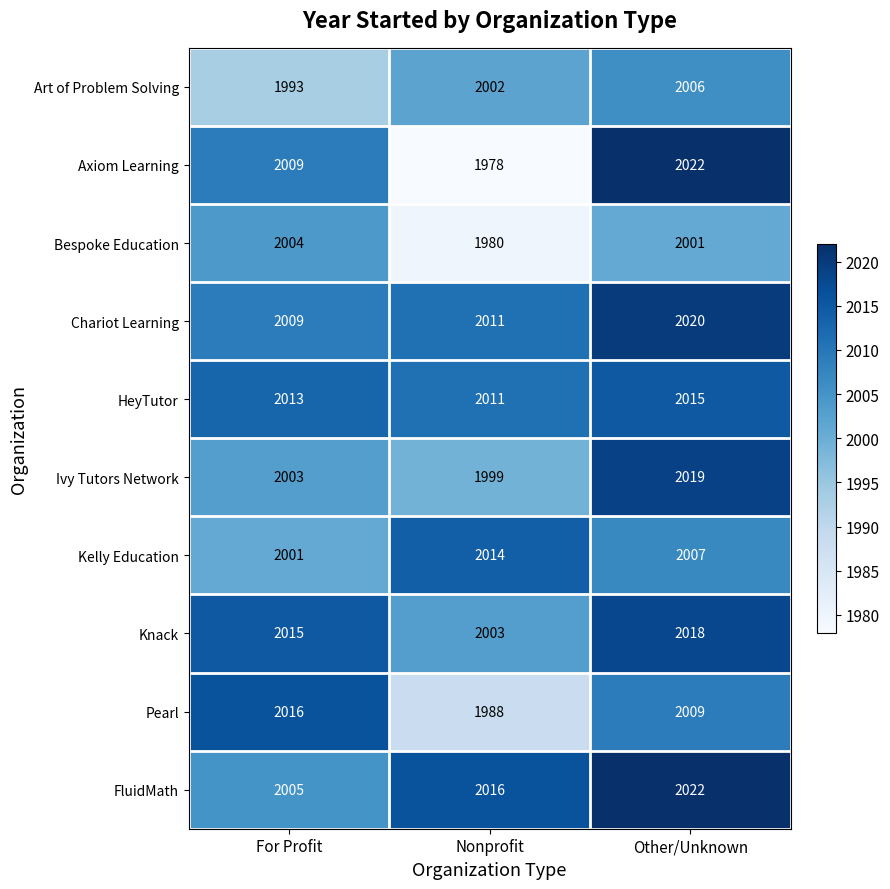

What is the difference between the Bespoke Education values at Nonprofit and Other/Unknown?

21